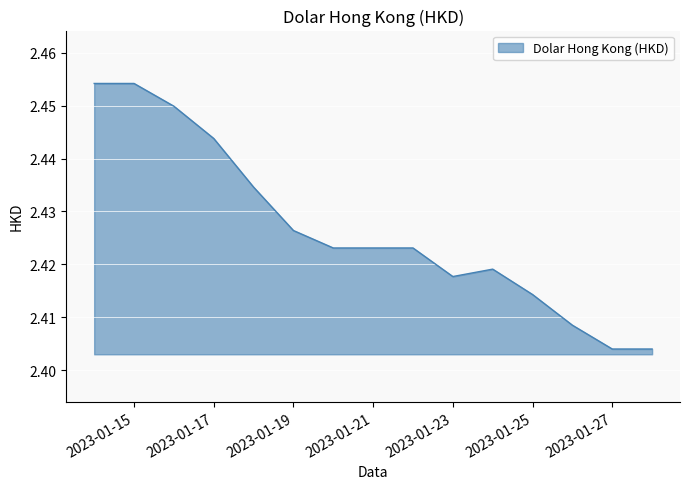

Is this an area chart (filled region under the line)?

Yes